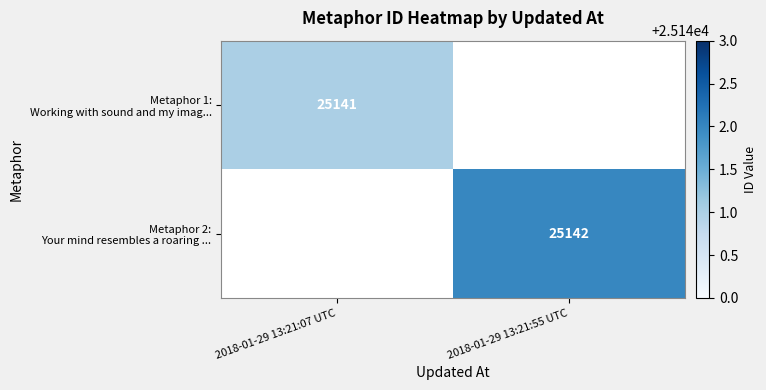

Which series has the largest range (max minus min)?

Metaphor 1: Working with sound and my imag...